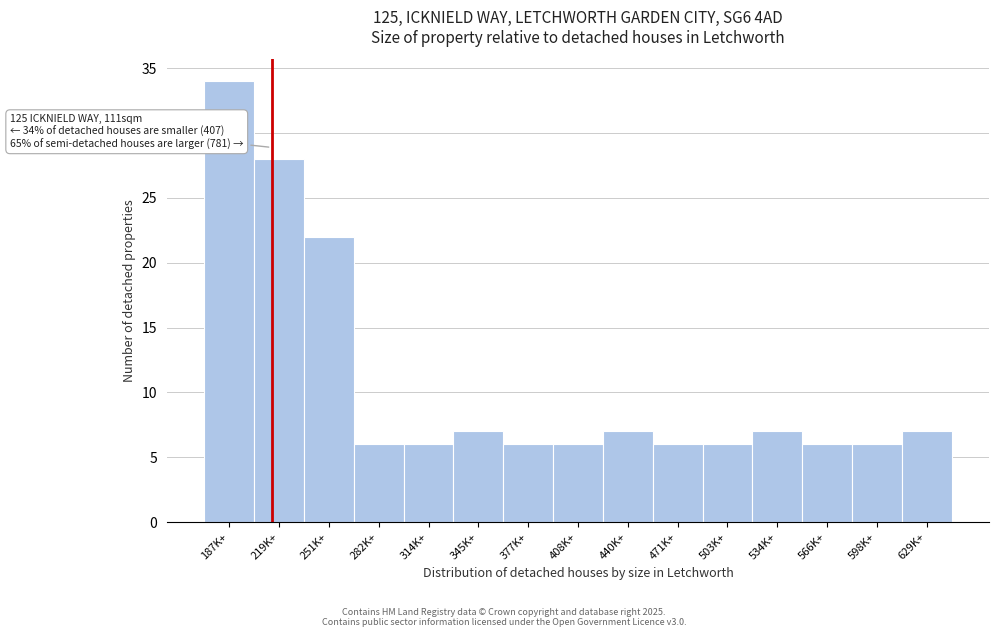

Reading left to right, extract all data points from this chart.

34	28	22	6	6	7	6	6	7	6	6	7	6	6	7